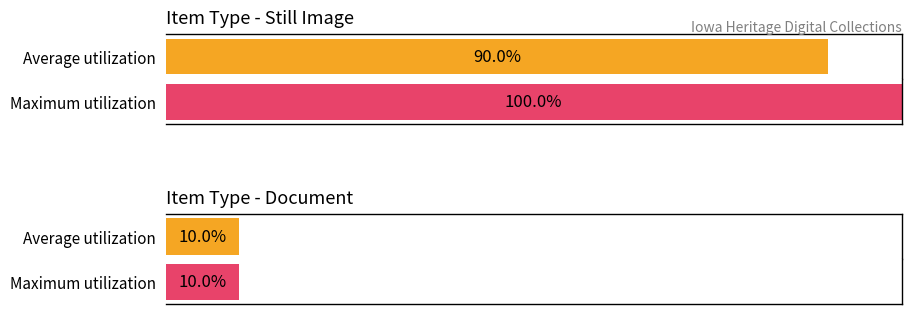

What are all the series names shown in the legend?

Average utilization, Maximum utilization